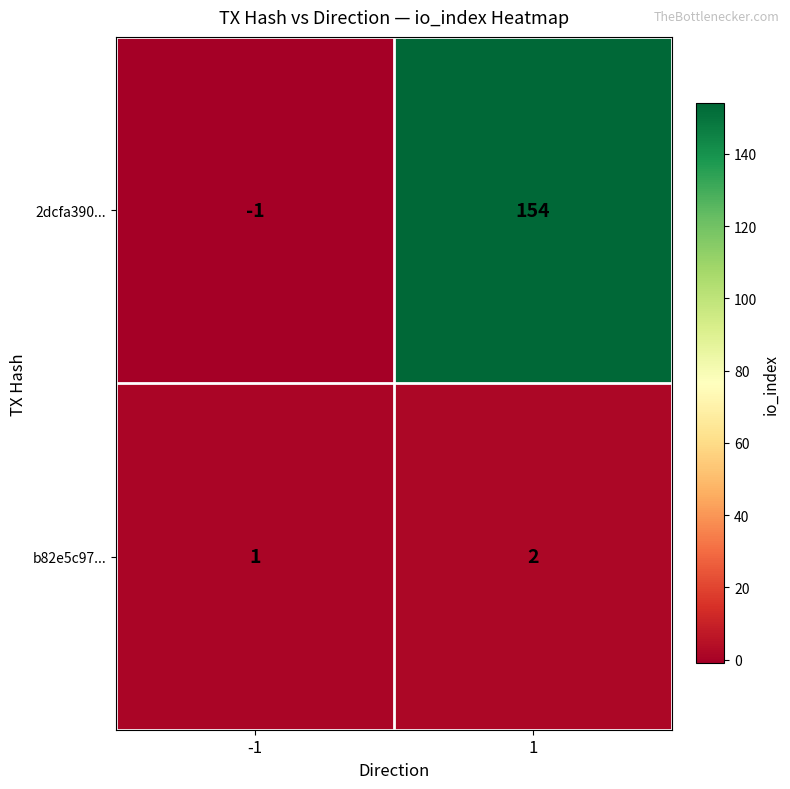

What is the difference between the maximum and minimum values in the 2dcfa390... series?

155